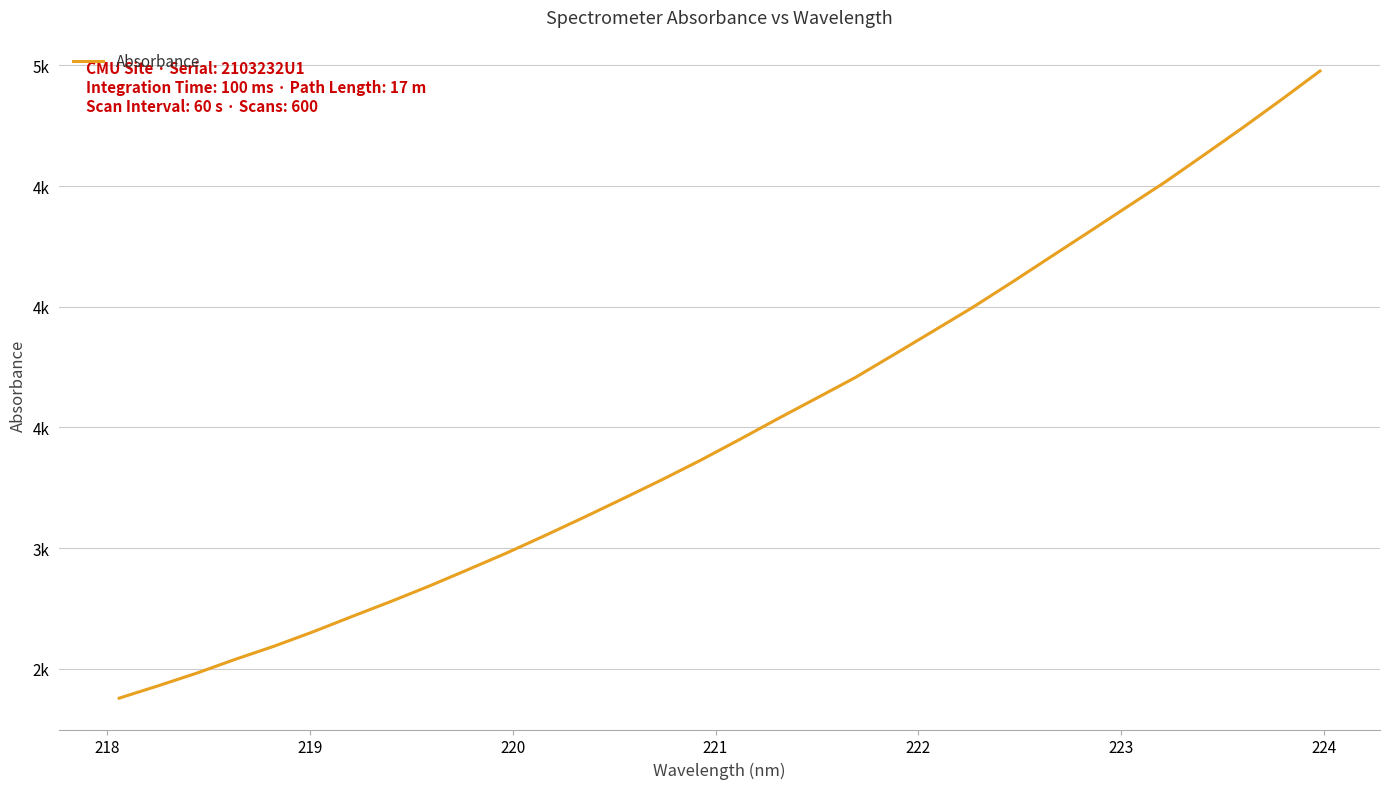

Is this an area chart (filled region under the line)?

No